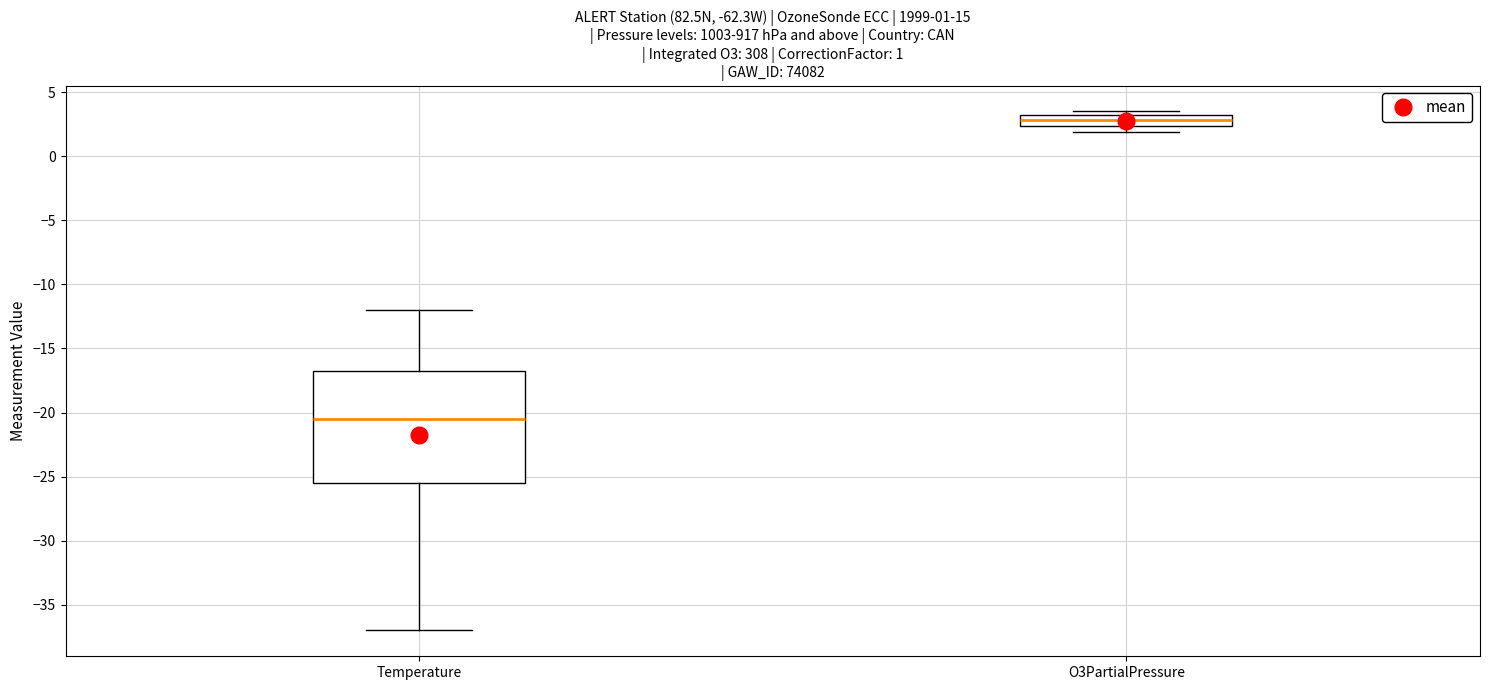

Comparing the boxes themselves (not the whiskers), which one is the tallest?

Temperature